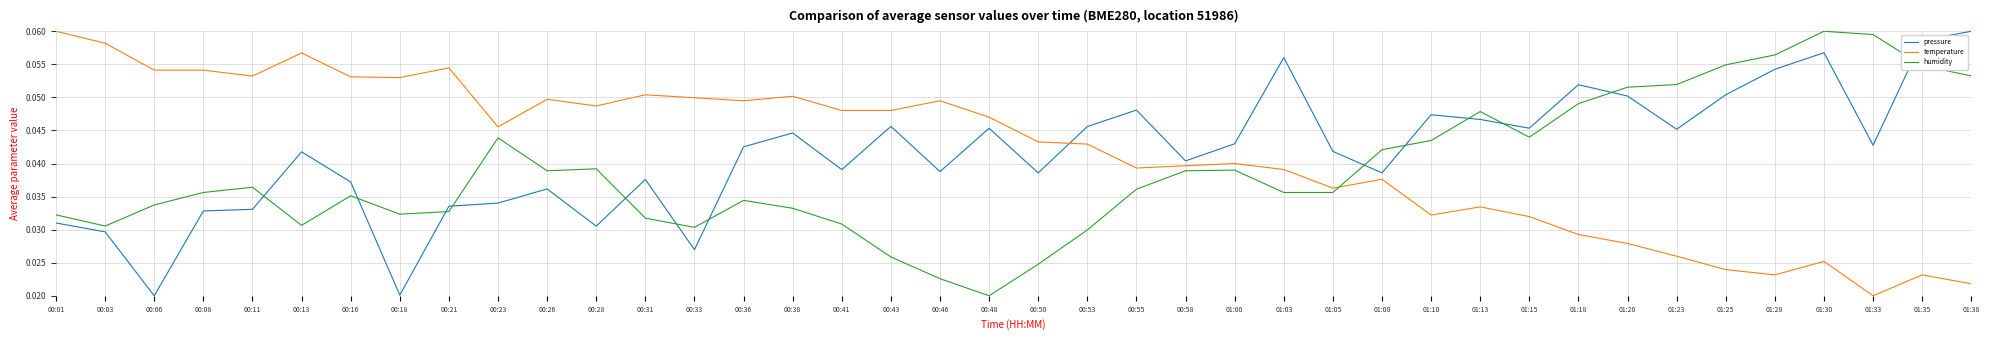

Between 00:03 and 01:23, which series saw the biggest shift?

temperature